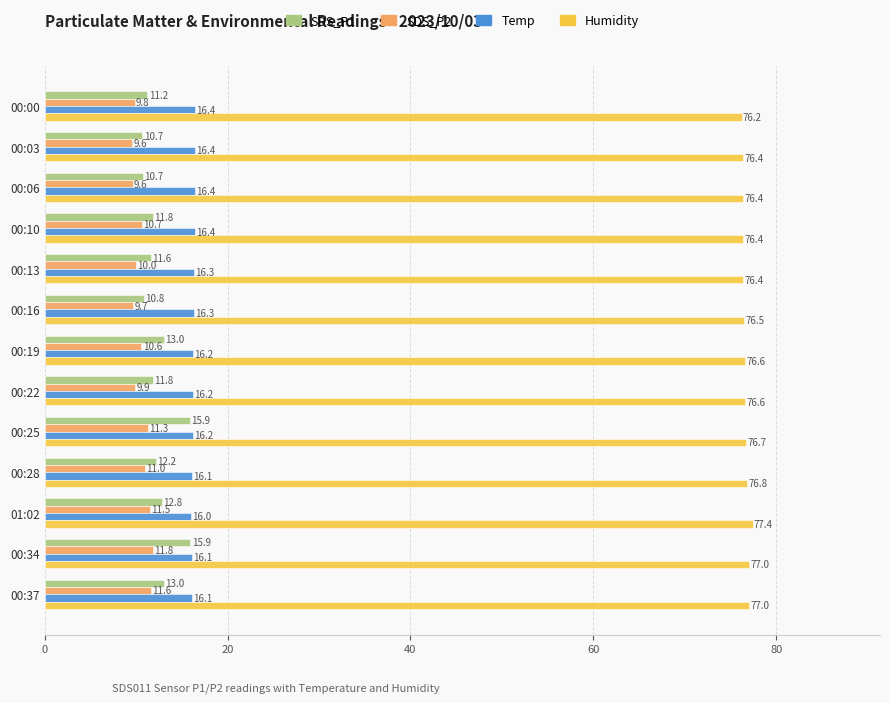

Between 00:22 and 00:28, which series saw the biggest shift?

SDS_P2